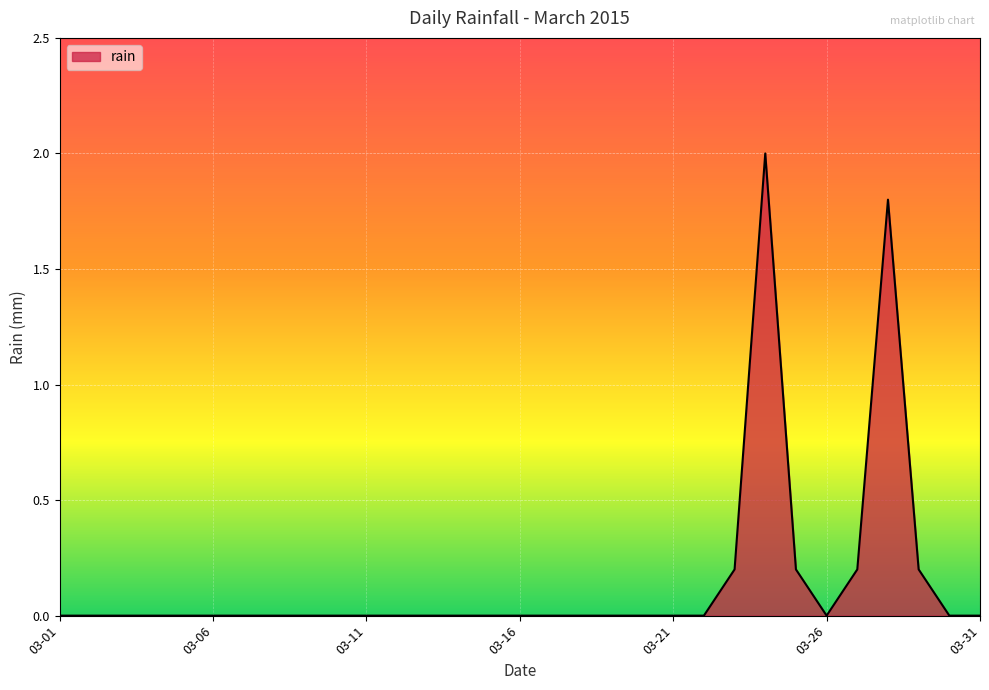

How many lines are shown in the chart?

1